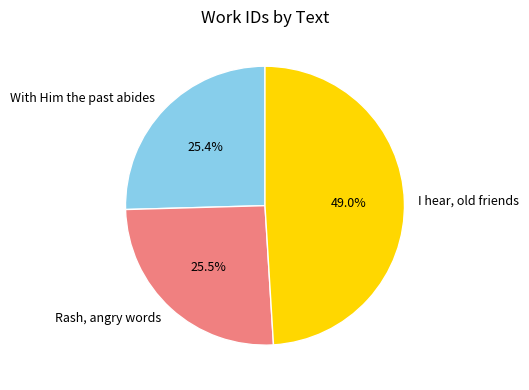

Between With Him the past abides and I hear, old friends, which is larger?

I hear, old friends